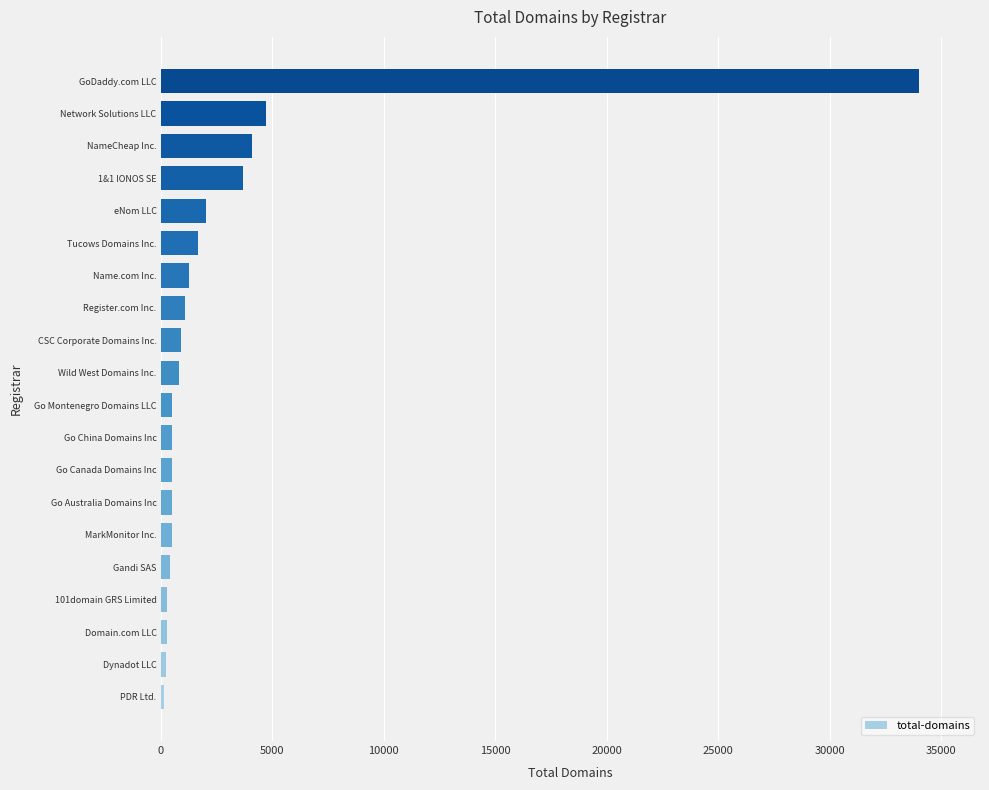

What is the difference between the maximum and minimum values?

33871